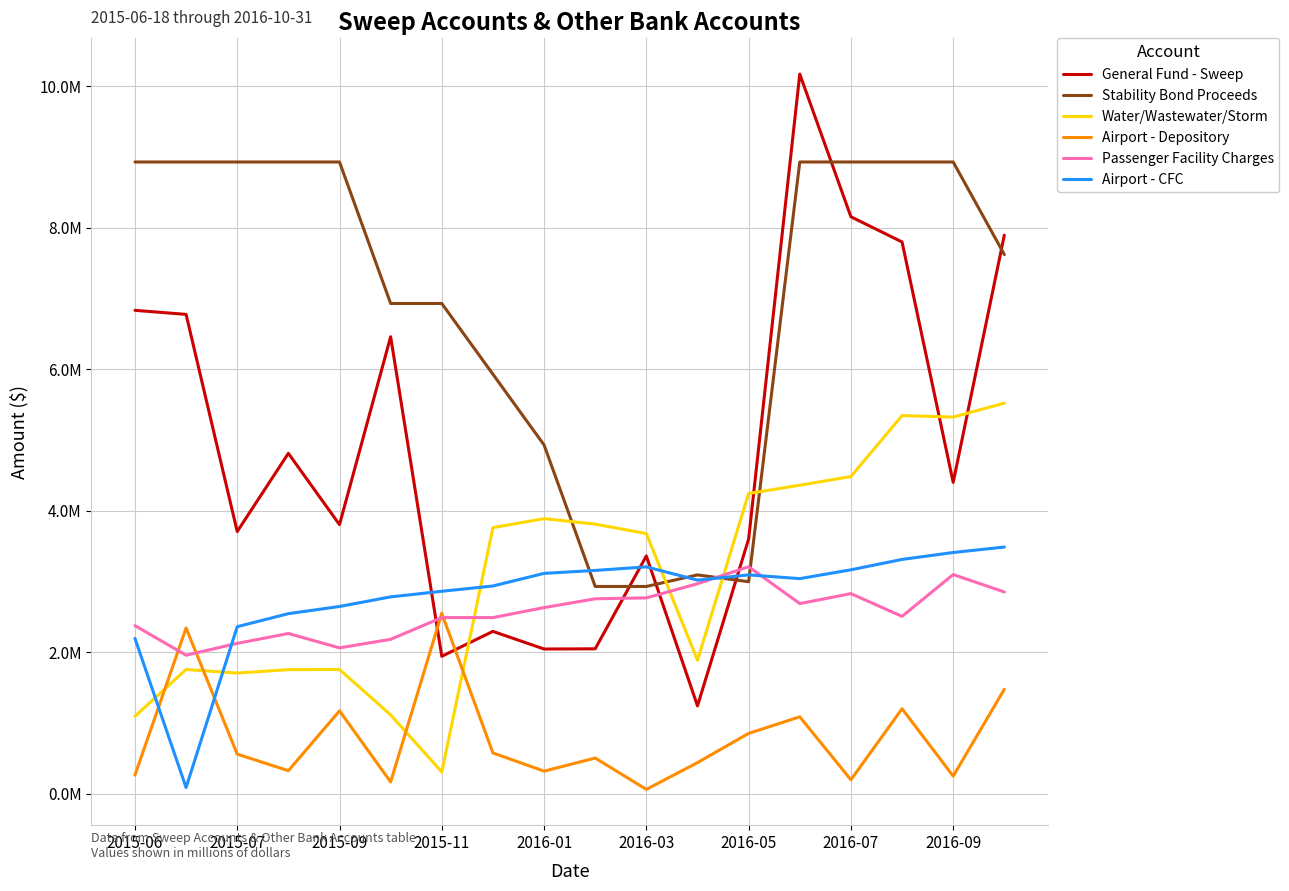

Does the chart have visible grid lines?

Yes